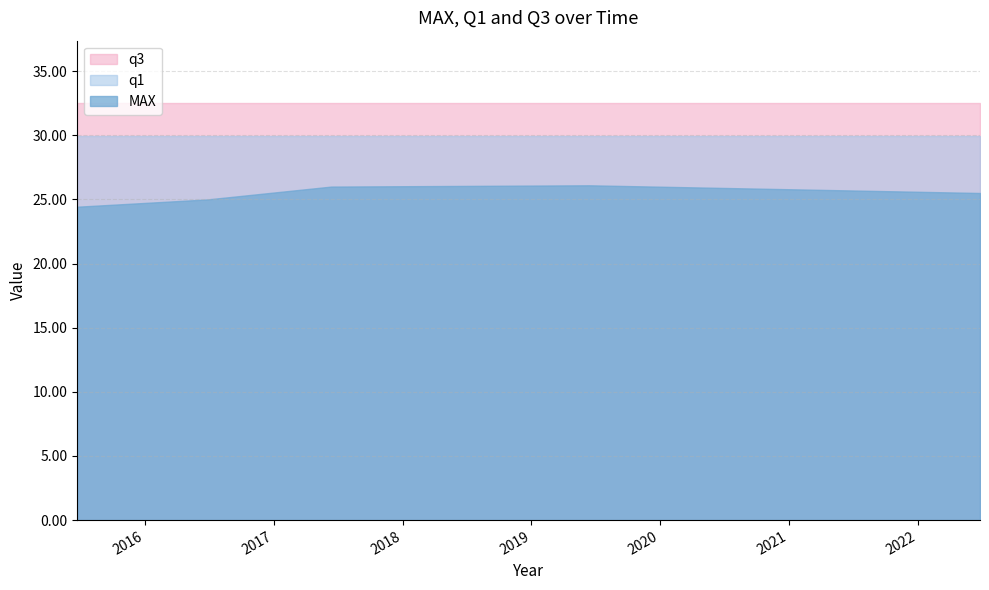

Does the chart display data point markers on the line(s)?

No